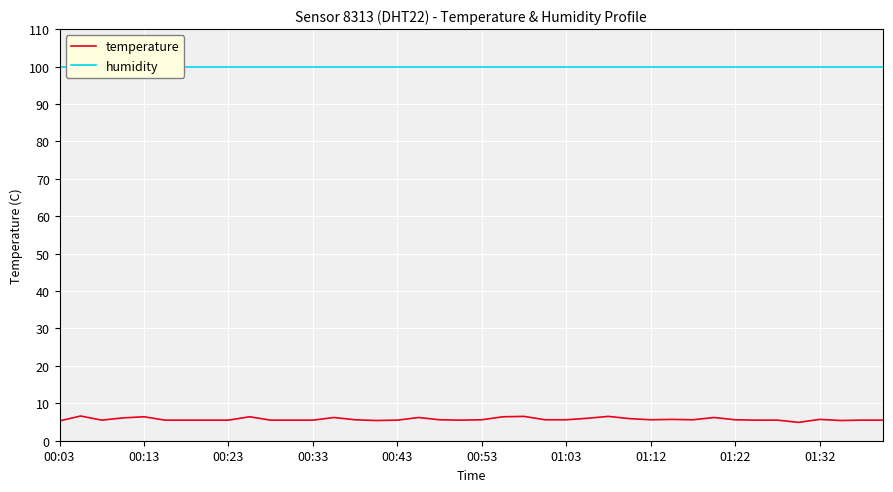

Is it true that temperature equals 6.4 at 00:13?

True